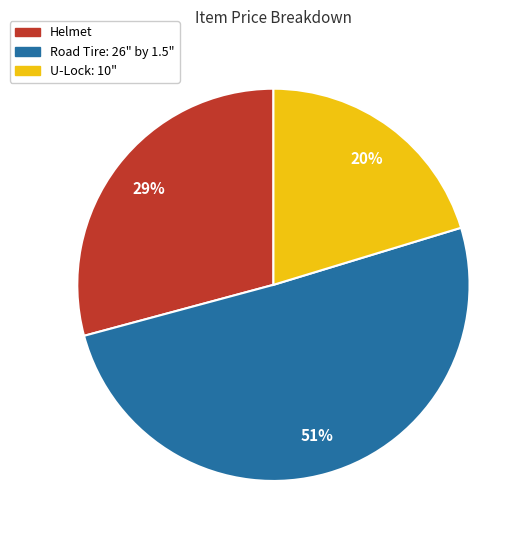

Is the sum of U-Lock: 10" and Road Tire: 26" by 1.5" greater than half?

Yes